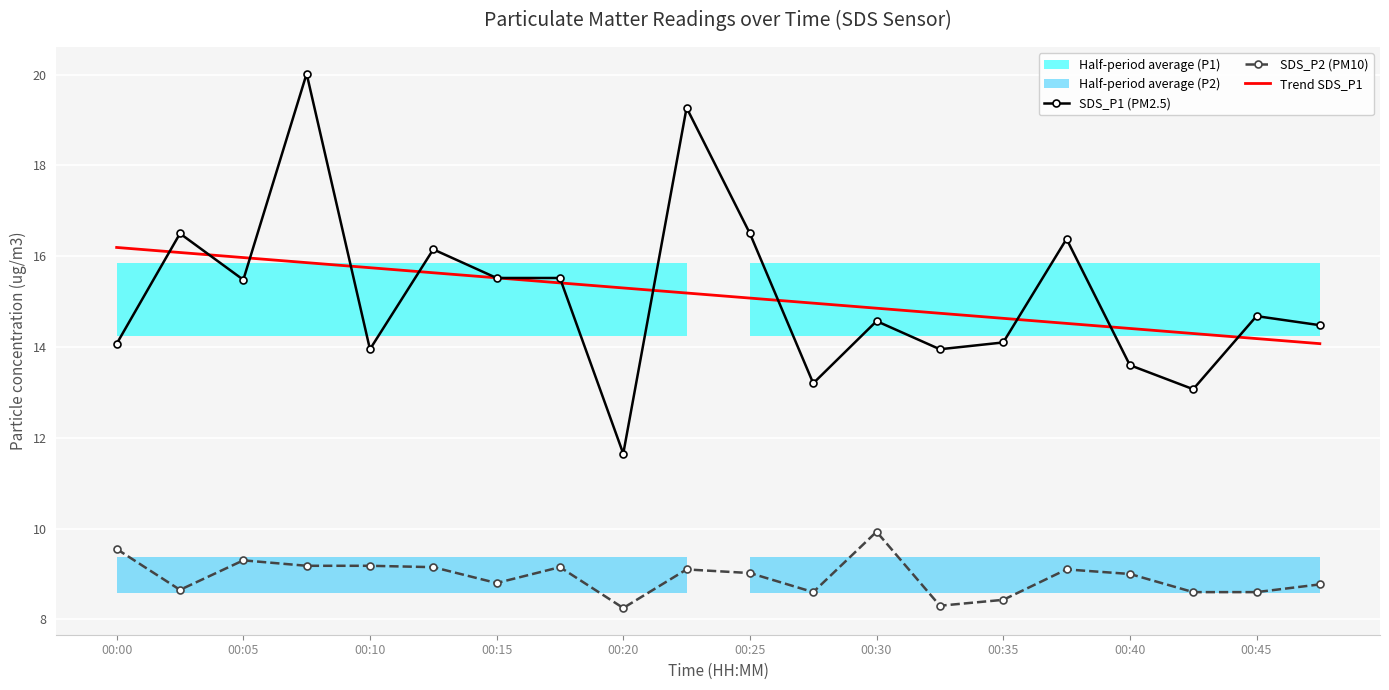

True or false: SDS_P1 (PM2.5) and SDS_P2 (PM10) cross at least once.

False